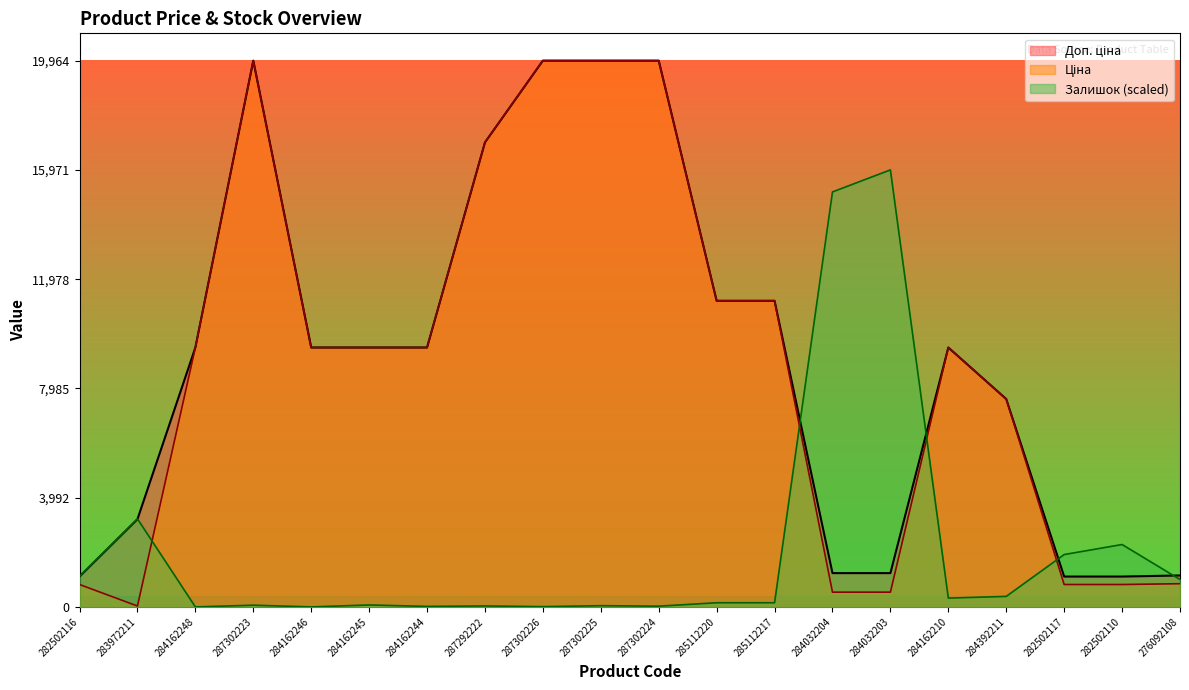

The value of Доп. ціна at 287302226 is 19964.2. True or false?

True